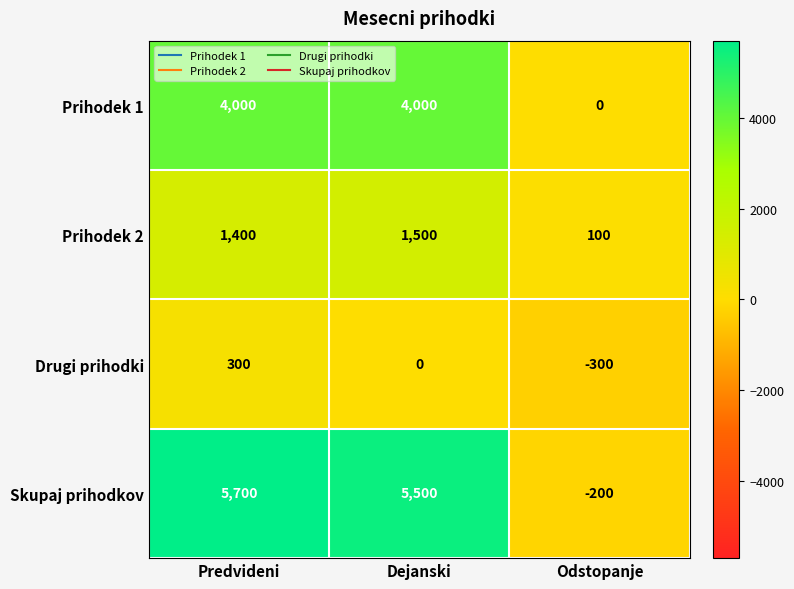

At which label does Skupaj prihodkov reach its peak?

Predvideni